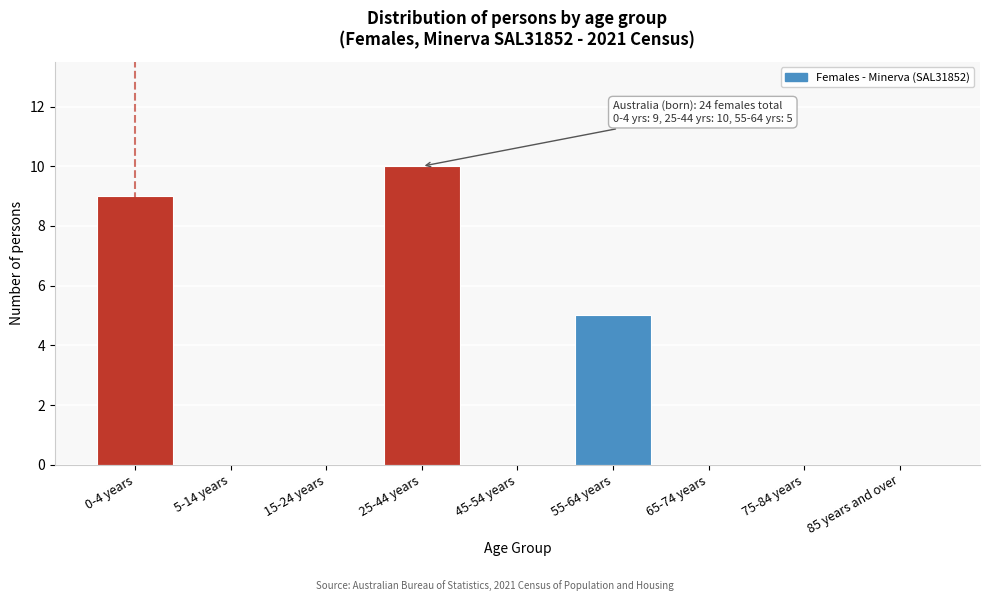

Reading left to right, transcribe all the data shown in this chart.

0-4 years=9	5-14 years=0	15-24 years=0	25-44 years=10	45-54 years=0	55-64 years=5	65-74 years=0	75-84 years=0	85 years and over=0